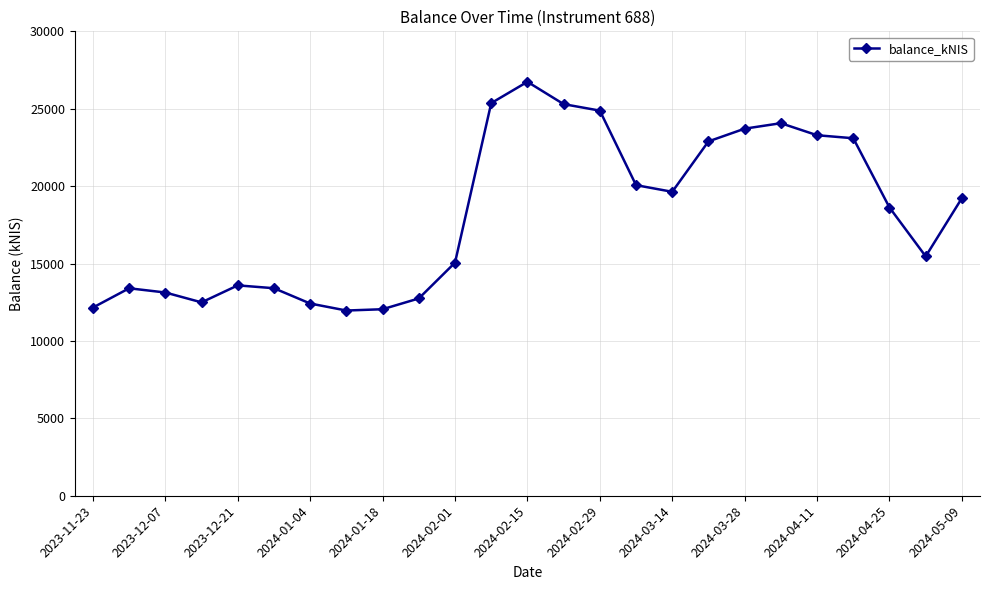

Does the chart display data point markers on the line(s)?

Yes